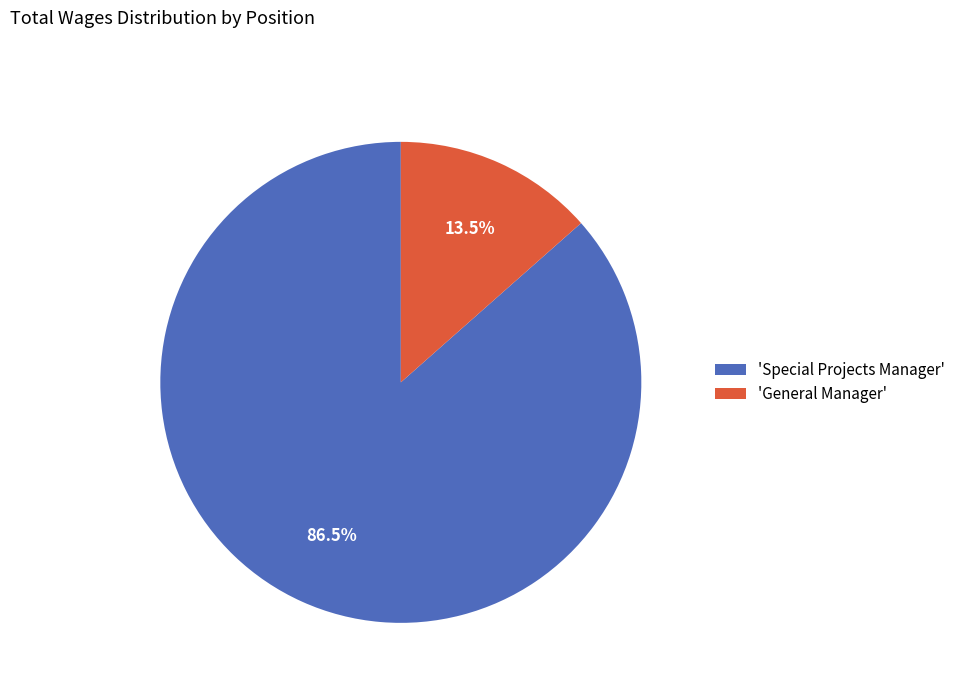

Which has a higher value, 'Special Projects Manager' or 'General Manager'?

'Special Projects Manager'